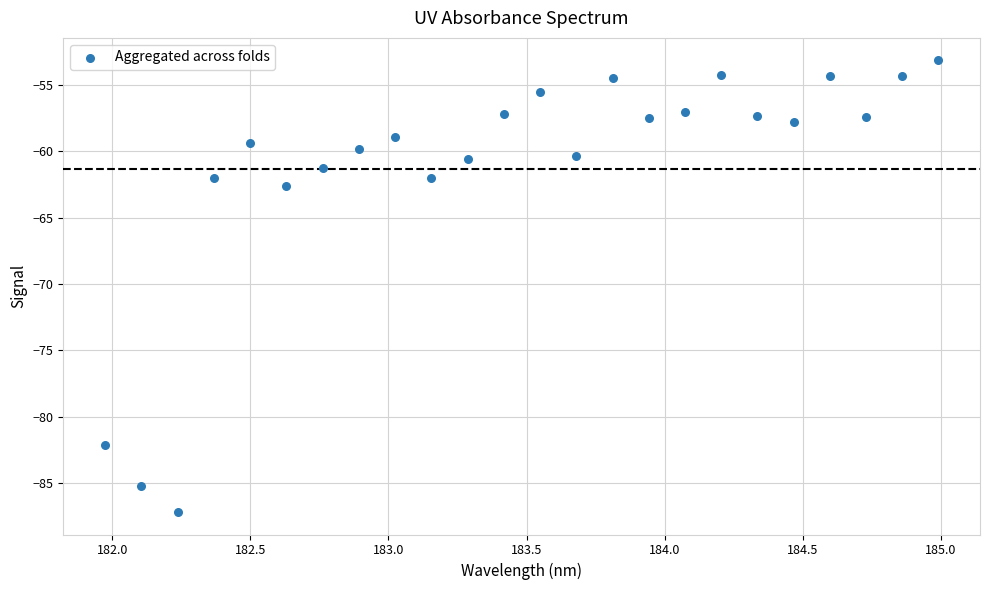

What Y value in the scatter plot is closest to -70?

-62.7